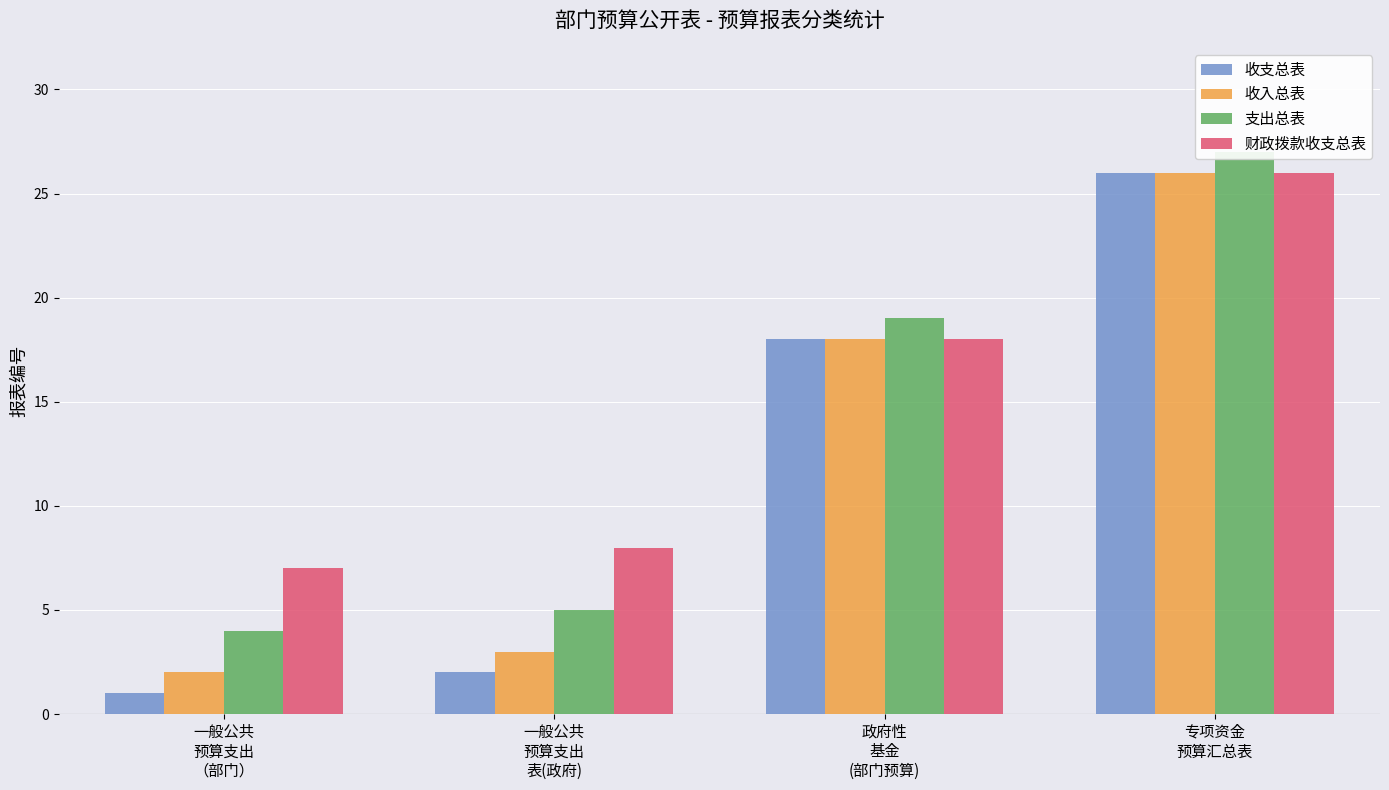

Is the value of 收支总表 at 政府性
基金
(部门预算) greater than the value of 支出总表 at 一般公共
预算支出
表(政府)?

Yes